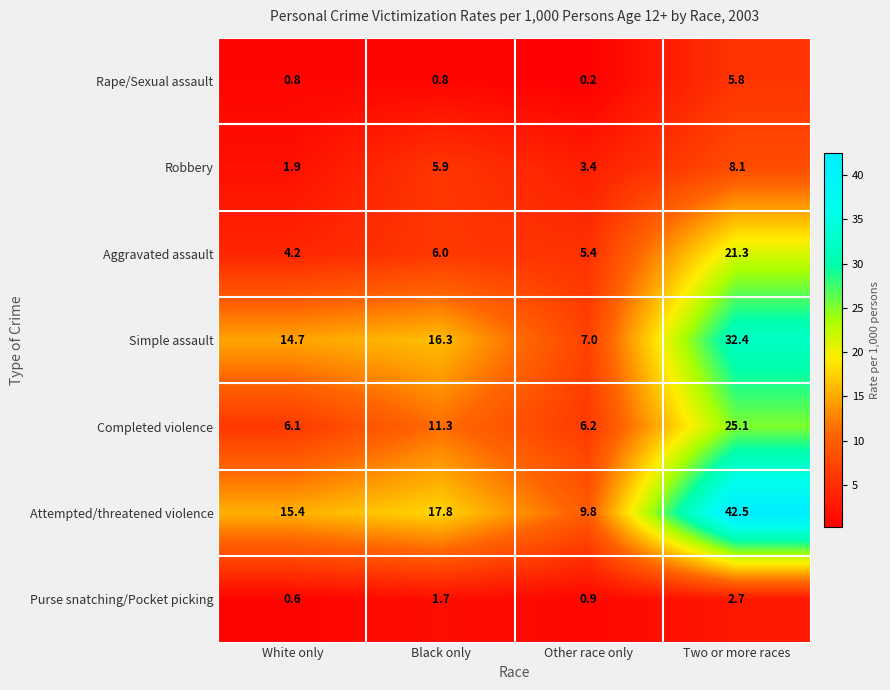

Is it true that Attempted/threatened violence equals 5.9 at White only?

False